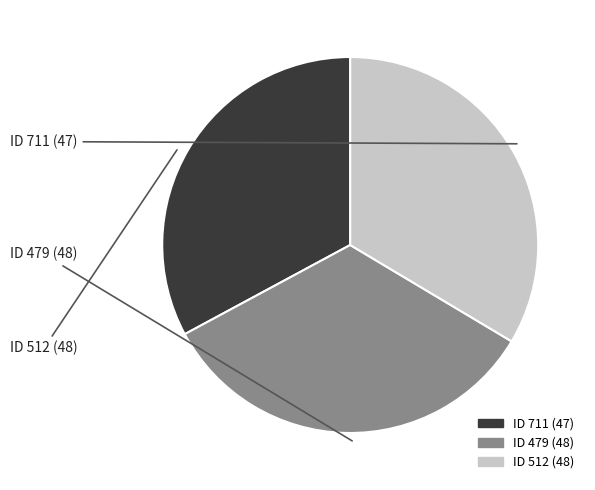

Which category has the biggest portion of the pie?

479